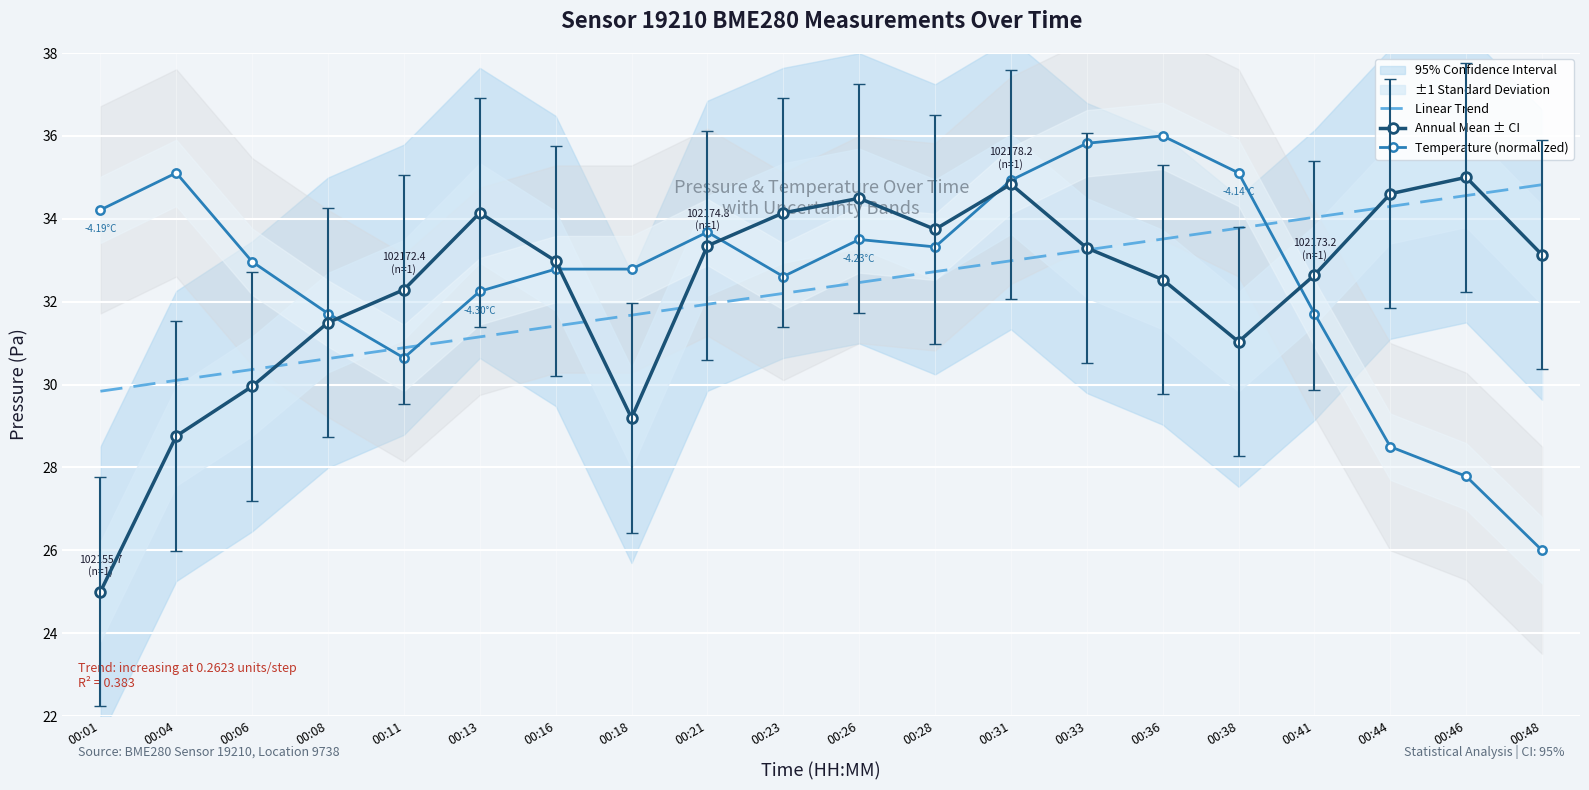

What is the maximum value shown in the chart?

36.0